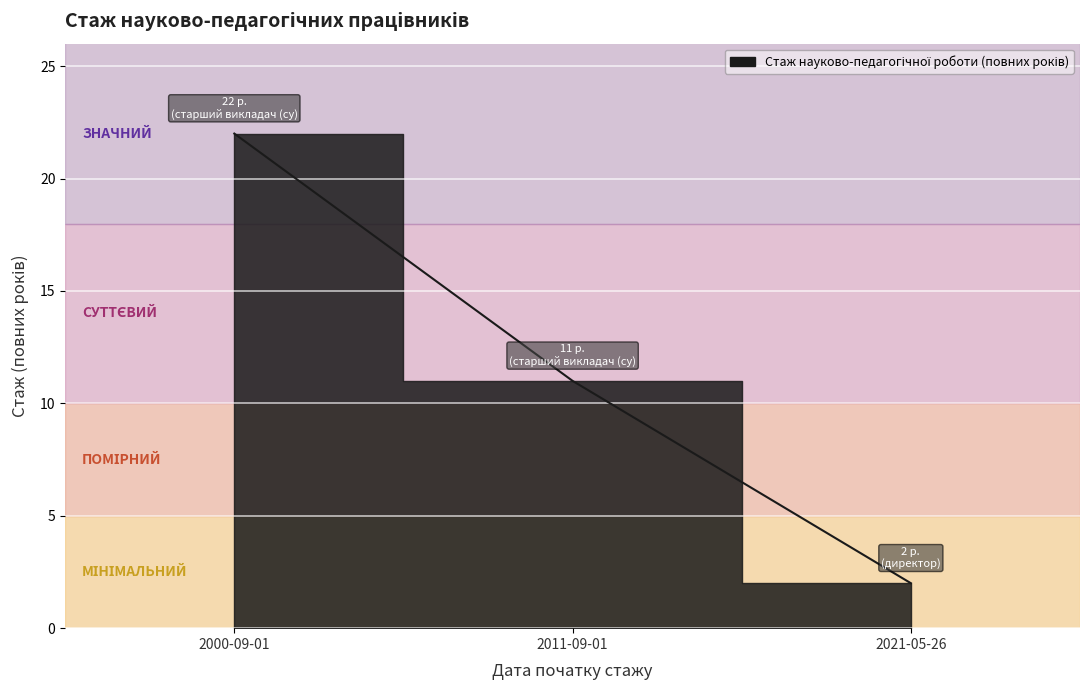

What is the change in value from 2021-05-26 to 2011-09-01?

+9